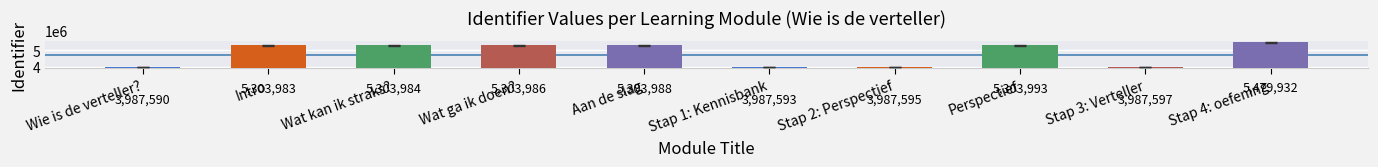

Read the value at Stap 1: Kennisbank, to the nearest 50.

3987600